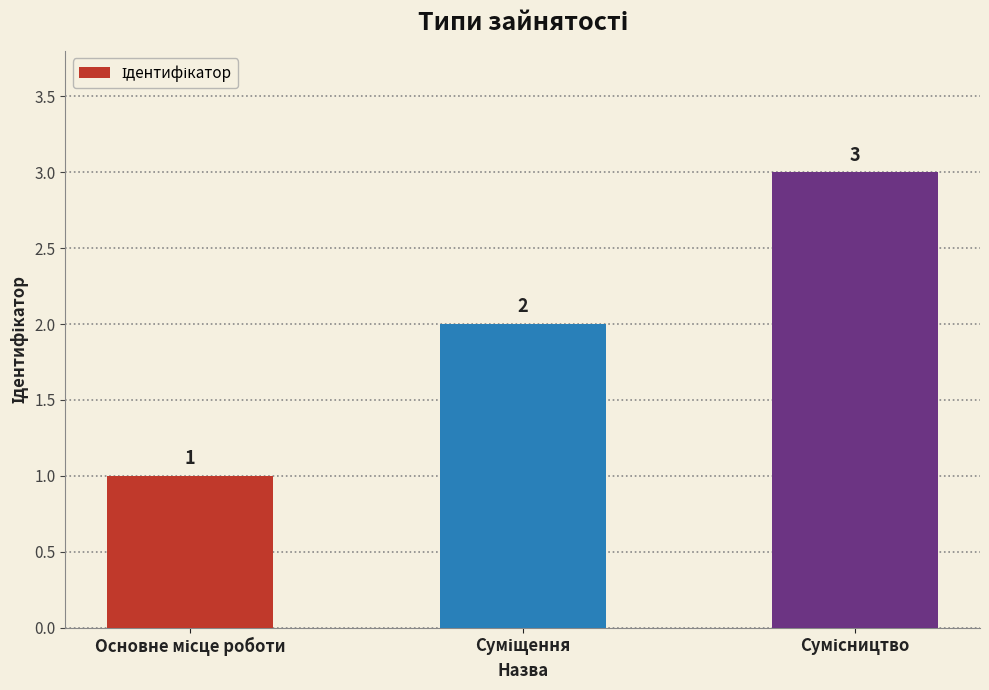

What is the value of the 3rd bar from the left?

3